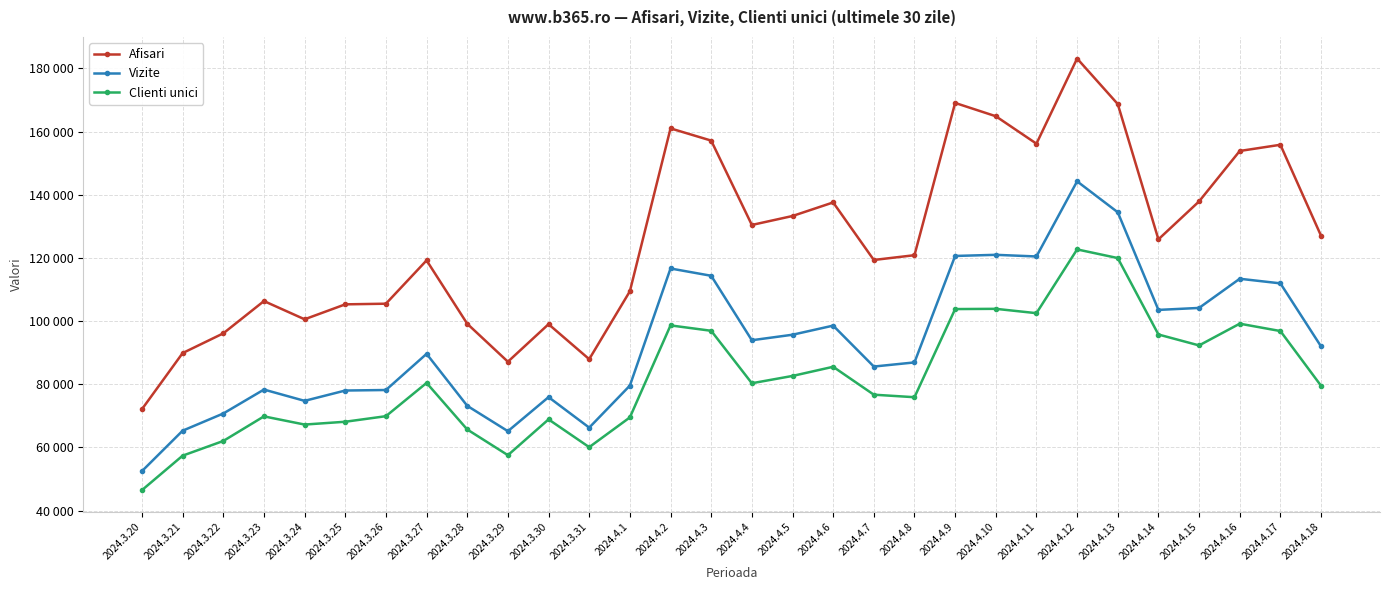

In Vizite, how many points are higher than both neighbors (excluding endpoints)?

8